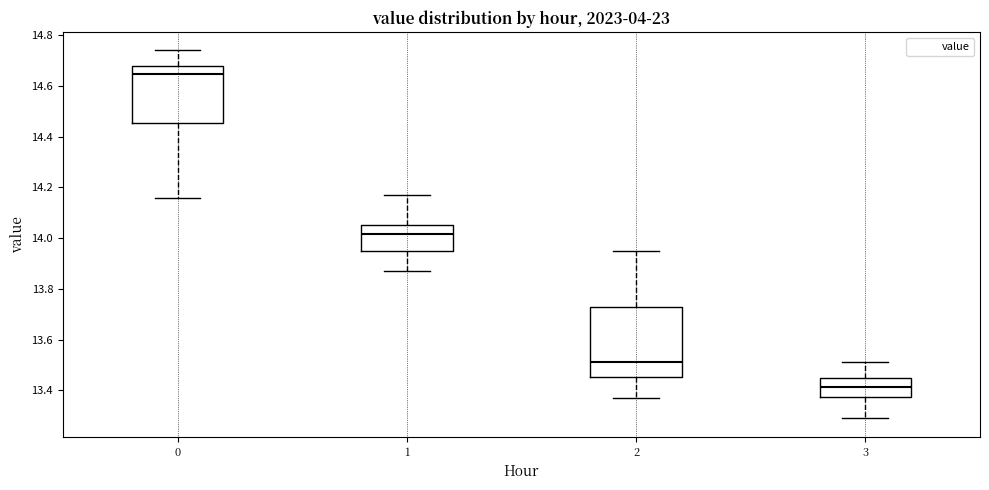

Reading left to right, read every box against the y-axis: the position of its median line, the range the box covers, and the ends of its whiskers. The values are not printed on the chart, so give them approximately, as read against the axis.

0: median 14.64, box 14.46 to 14.68, whiskers 14.16 to 14.74
1: median 14.02, box 13.96 to 14.06, whiskers 13.88 to 14.18
2: median 13.52, box 13.46 to 13.72, whiskers 13.38 to 13.96
3: median 13.42, box 13.38 to 13.46, whiskers 13.30 to 13.52